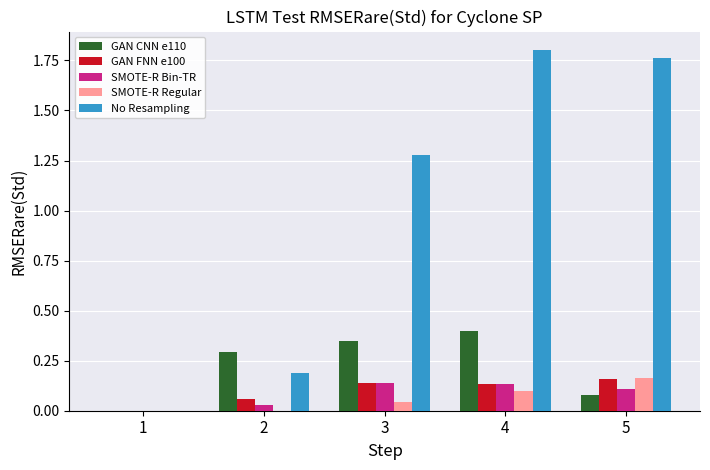

What are all the series names shown in the legend?

GAN CNN e110, GAN FNN e100, SMOTE-R Bin-TR, SMOTE-R Regular, No Resampling